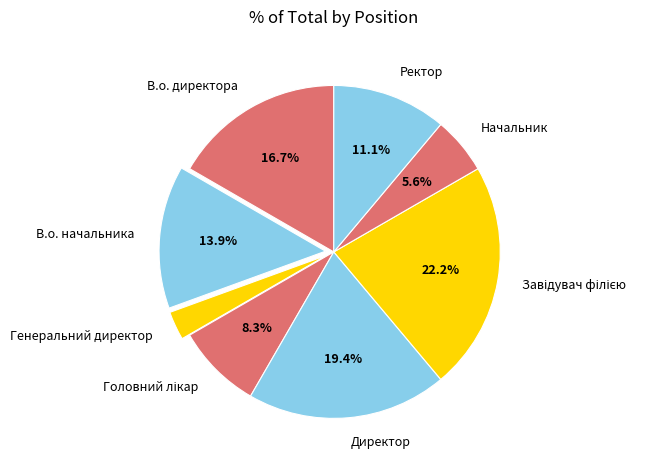

Is there any slice that represents more than half of the pie?

No